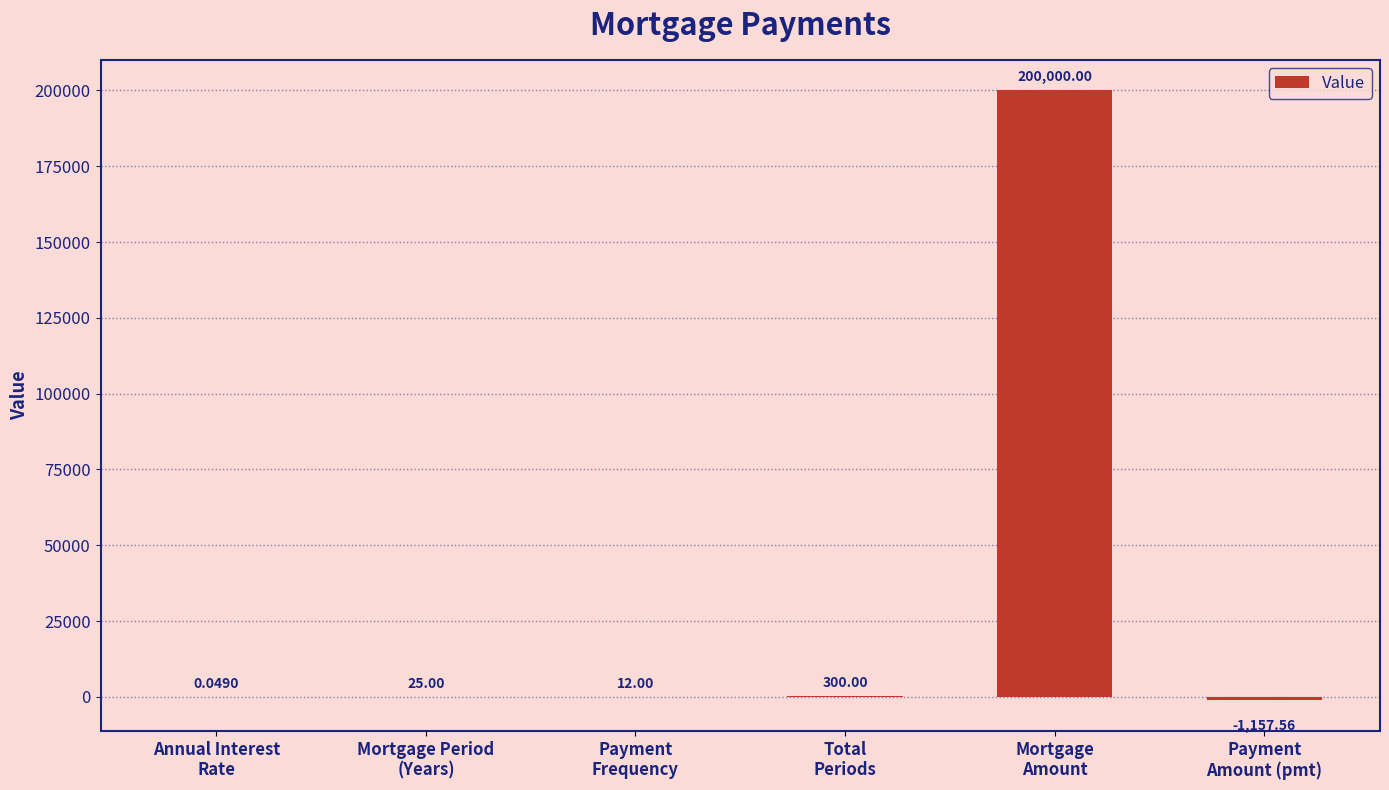

How many data points does each series have?

6